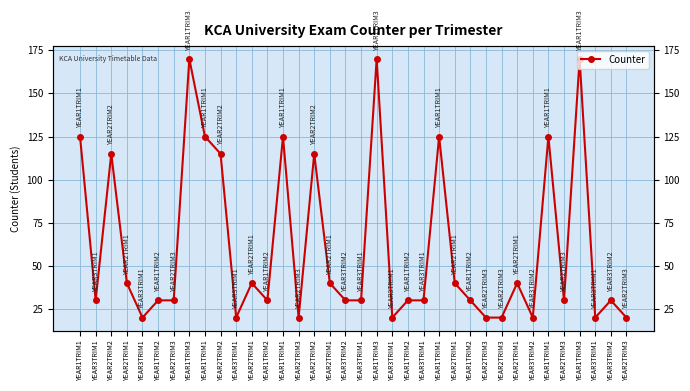

Rank the categories by value from lowest to highest.

YEAR3TRIM1, YEAR3TRIM1, YEAR2TRIM3, YEAR3TRIM1, YEAR2TRIM3, YEAR2TRIM3, YEAR3TRIM2, YEAR3TRIM1, YEAR2TRIM3, YEAR3TRIM1, YEAR1TRIM2, YEAR2TRIM3, YEAR1TRIM2, YEAR3TRIM2, YEAR3TRIM1, YEAR1TRIM2, YEAR3TRIM1, YEAR1TRIM2, YEAR2TRIM3, YEAR3TRIM2, YEAR2TRIM1, YEAR2TRIM1, YEAR2TRIM1, YEAR2TRIM1, YEAR2TRIM1, YEAR2TRIM2, YEAR2TRIM2, YEAR2TRIM2, YEAR1TRIM1, YEAR1TRIM1, YEAR1TRIM1, YEAR1TRIM1, YEAR1TRIM1, YEAR1TRIM3, YEAR1TRIM3, YEAR1TRIM3